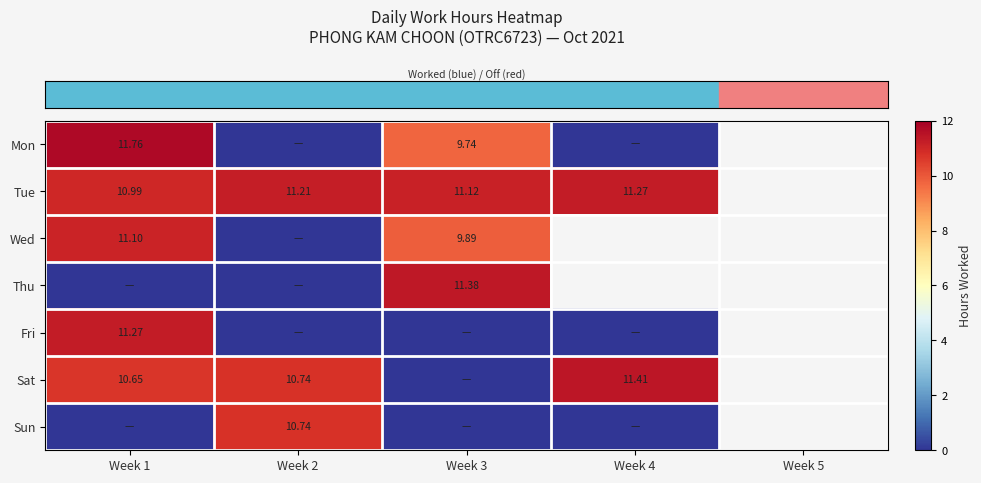

At which category is the sum across all series the highest?

Week 1